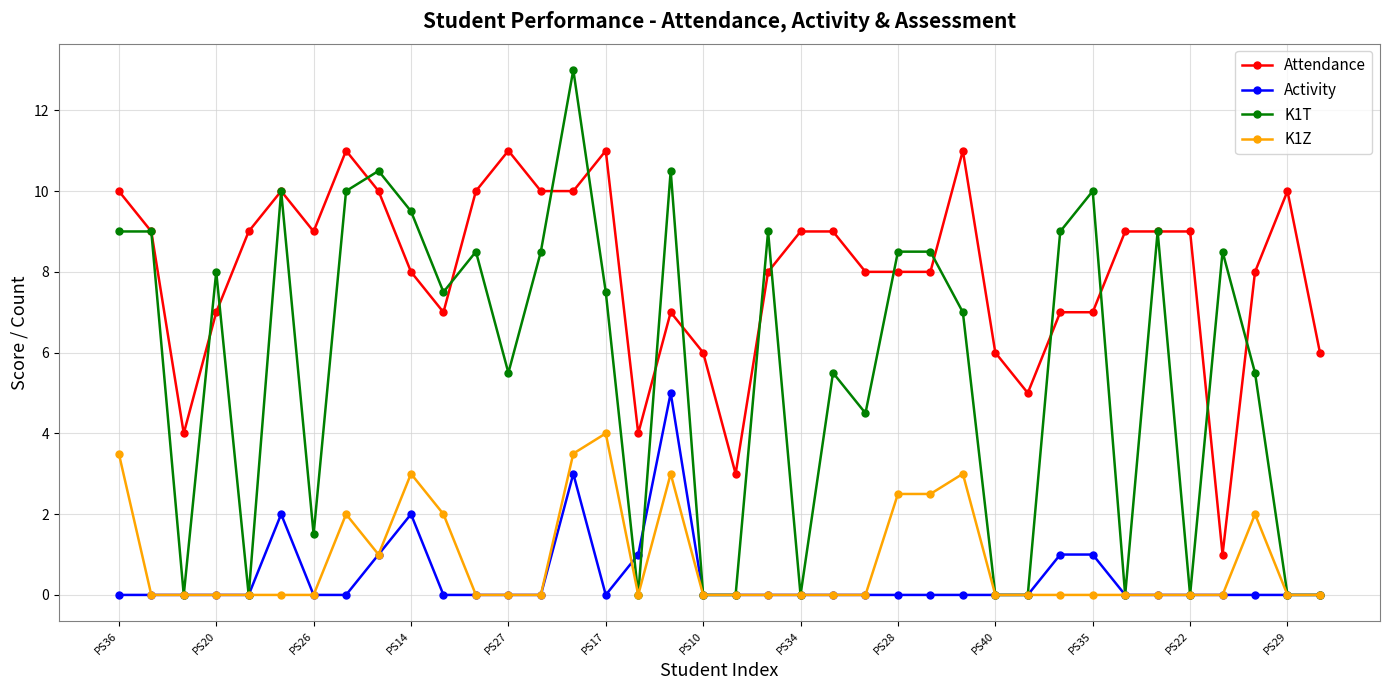

What is the maximum value shown in the chart?

13.0